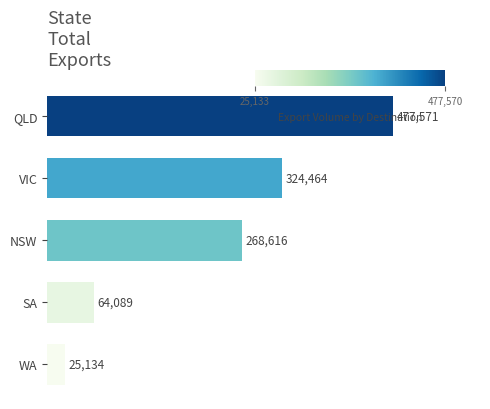

Which label corresponds to the largest value in the chart?

QLD